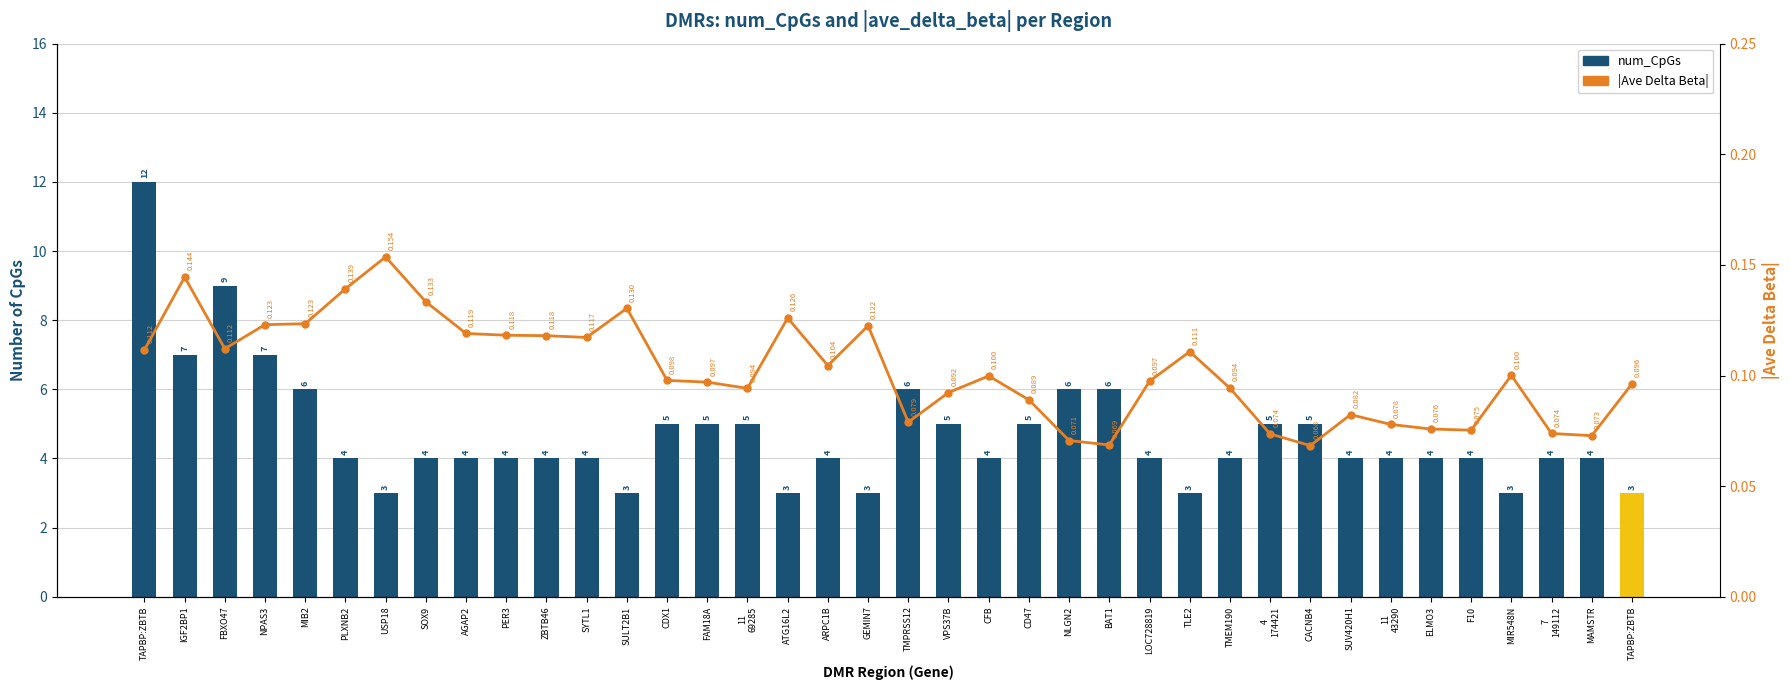

At which category does the chart reach its minimum across all series?

CACNB4